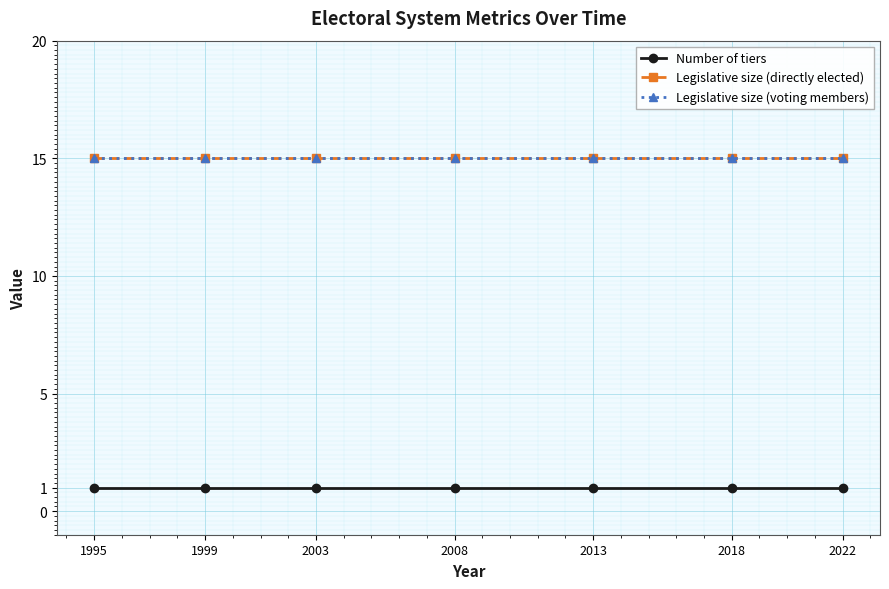

What is the lowest value of the Legislative size (voting members) series?

15